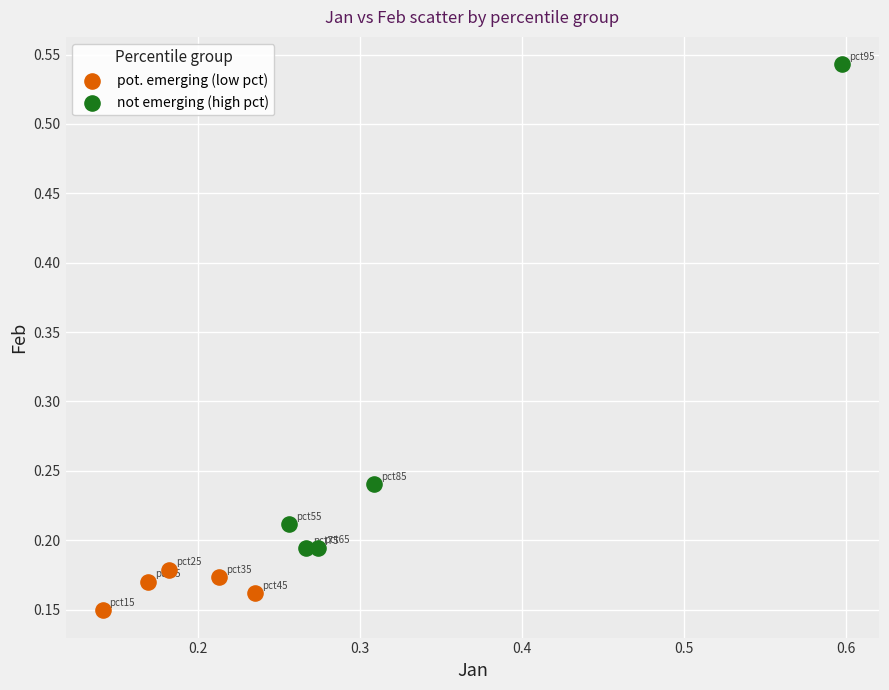

Which series reaches the minimum Y coordinate?

pot. emerging (low pct)